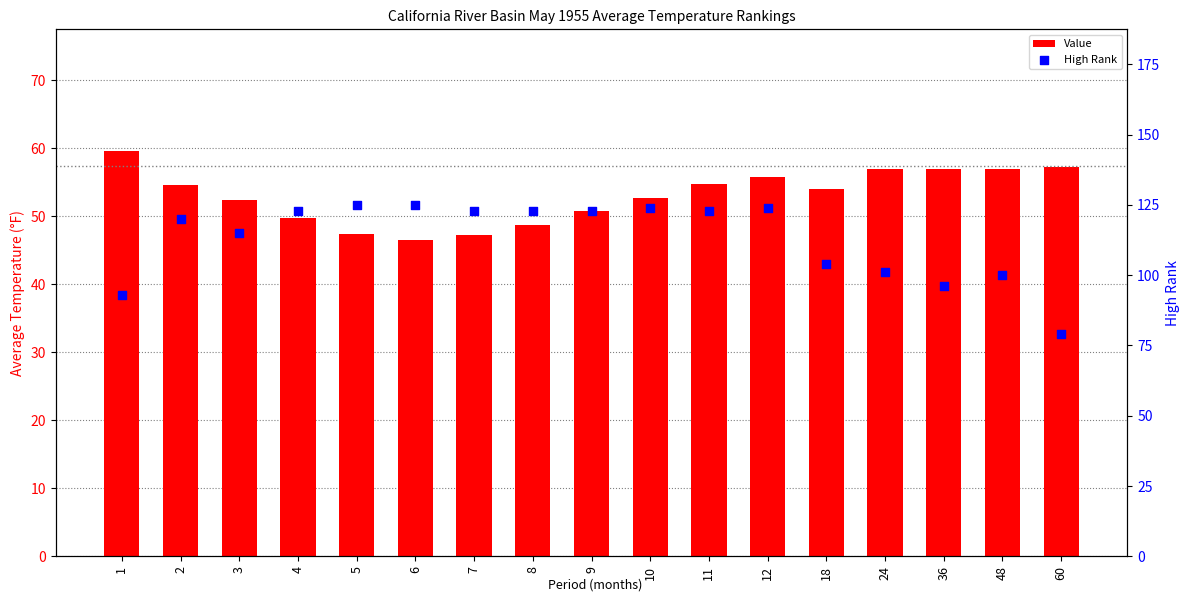

Is the value of High Rank at 7 greater than the value of Value at 8?

Yes